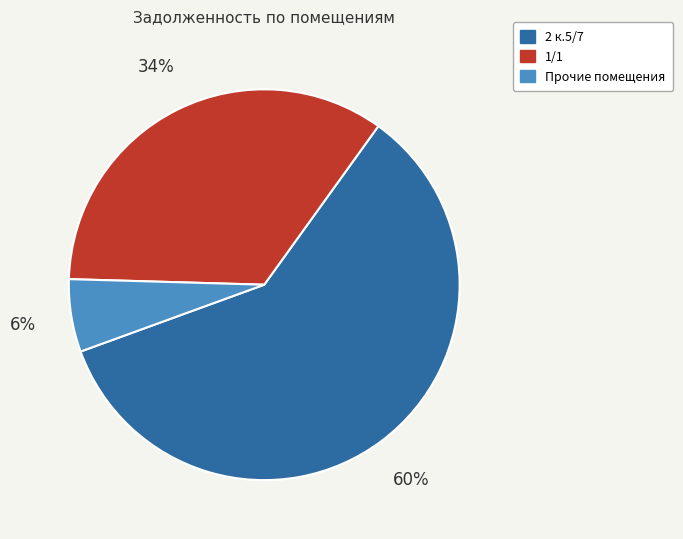

Is there any slice that represents more than half of the pie?

Yes